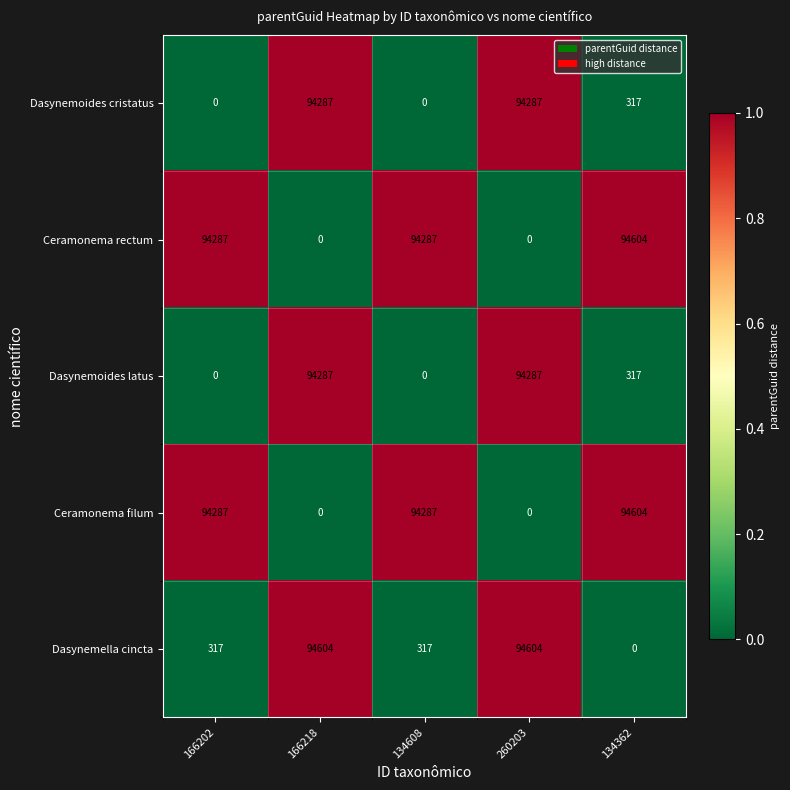

Reading left to right, list all the values displayed in this chart.

Dasynemoides cristatus: 0	94287	0	94287	317
Ceramonema rectum: 94287	0	94287	0	94604
Dasynemoides latus: 0	94287	0	94287	317
Ceramonema filum: 94287	0	94287	0	94604
Dasynemella cincta: 317	94604	317	94604	0